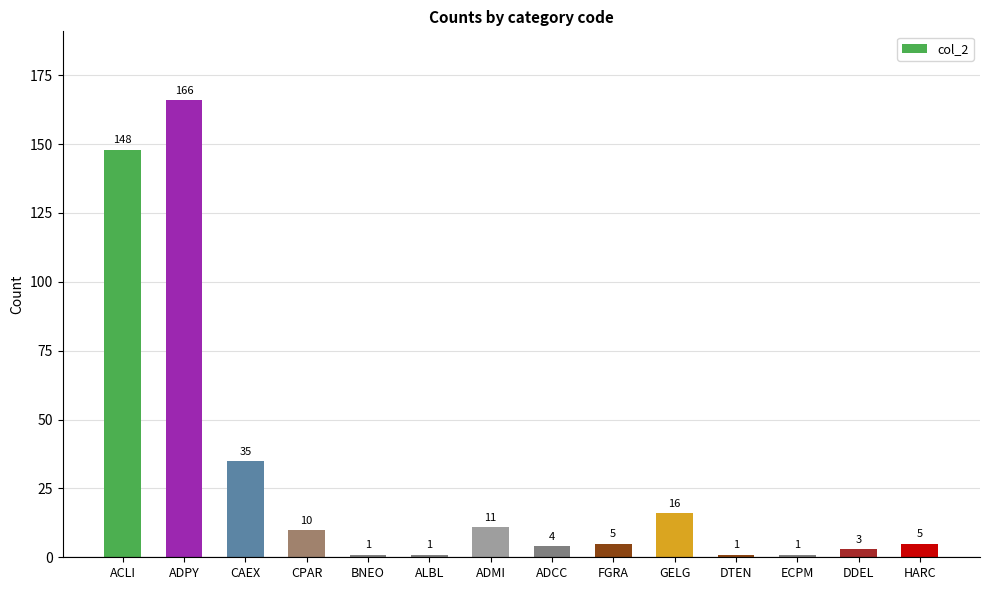

Approximately how many times larger is the value at ACLI compared to BNEO?

148.0